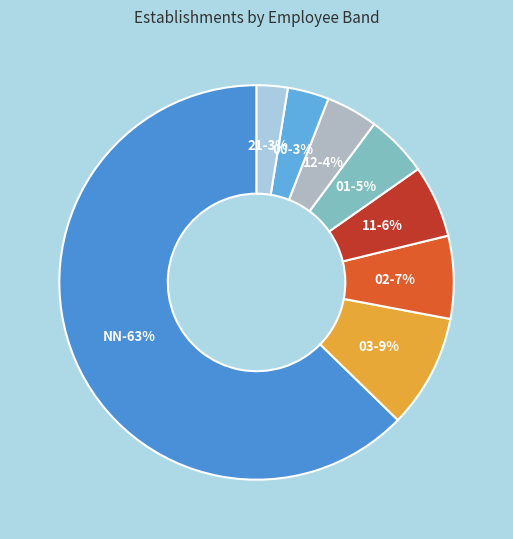

What is the ratio of the value at 02 to the value at 03?

0.7